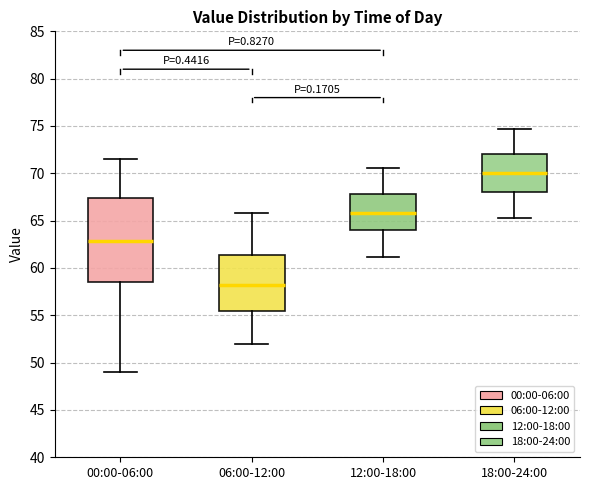

Which box is the tallest, from its lower edge to its upper edge?

00:00-06:00